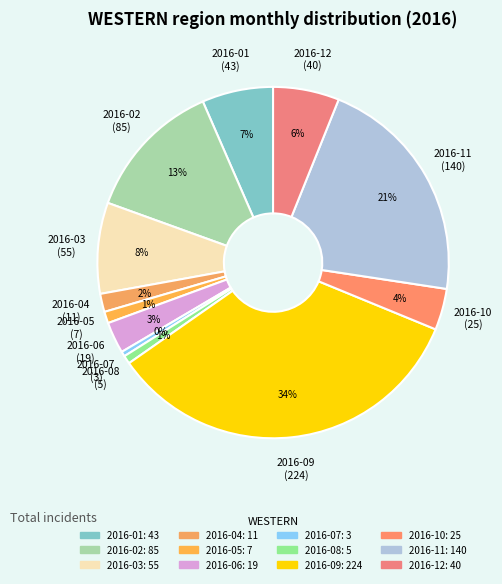

Which slice is the largest?

2016-09